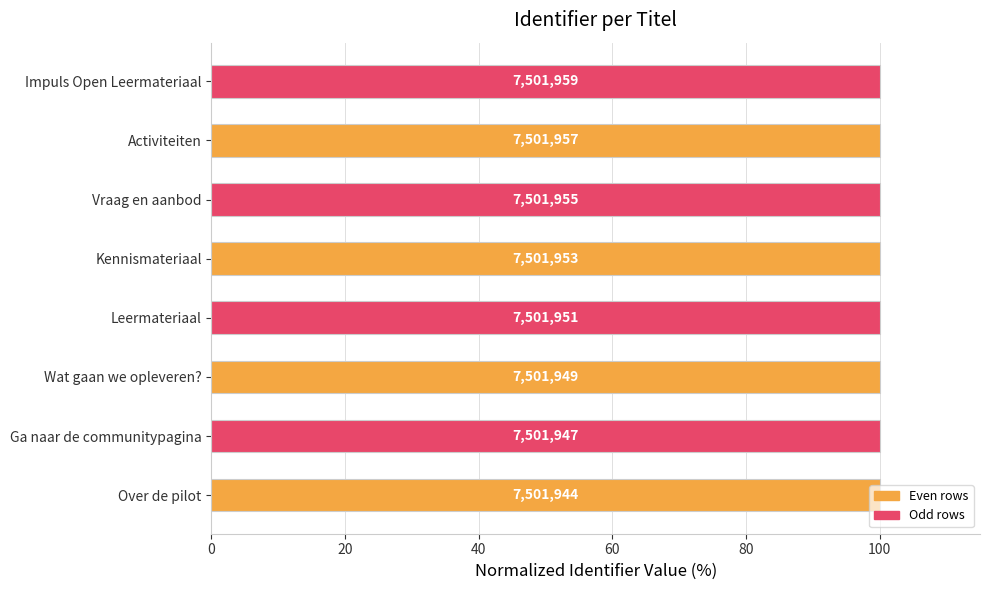

What is the minimum value shown in the chart?

100.0